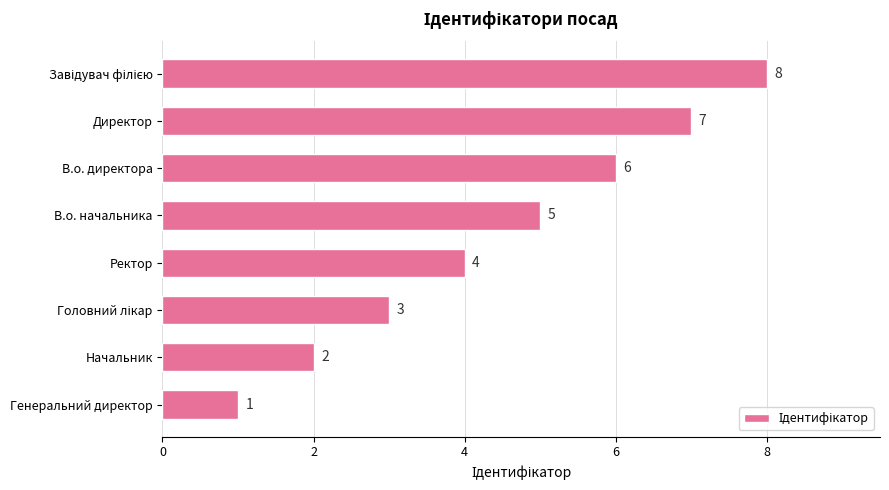

Approximately how many times larger is the value at Начальник compared to В.о. начальника?

0.4